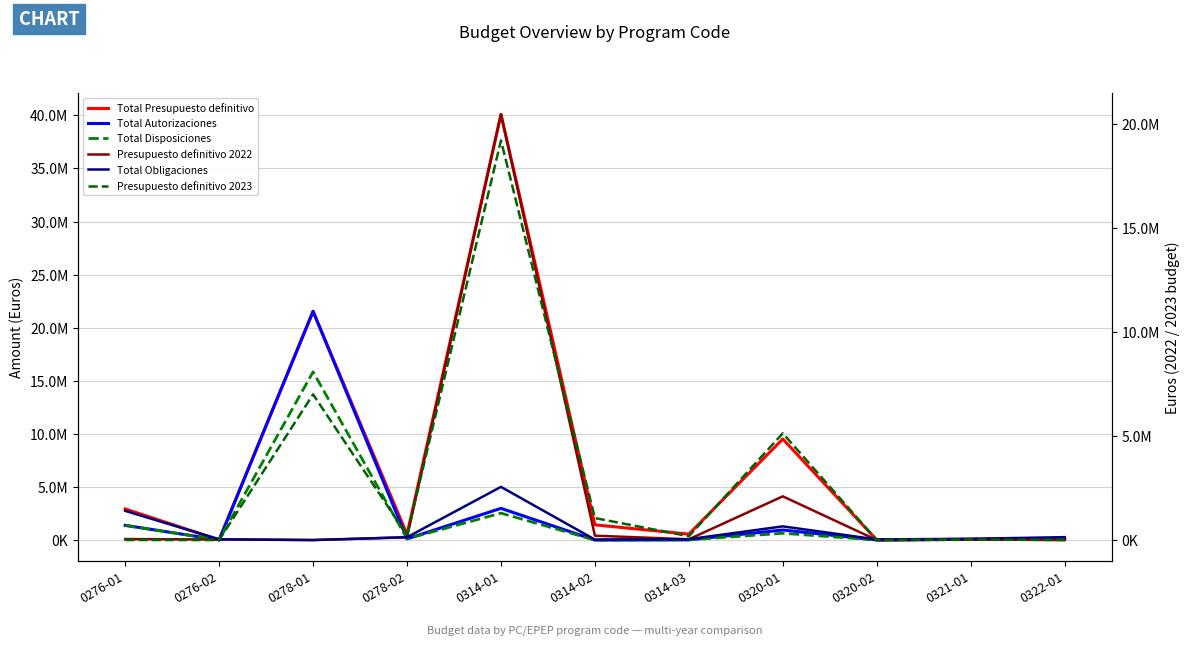

At how many categories does at least one series exceed 19803954?

2